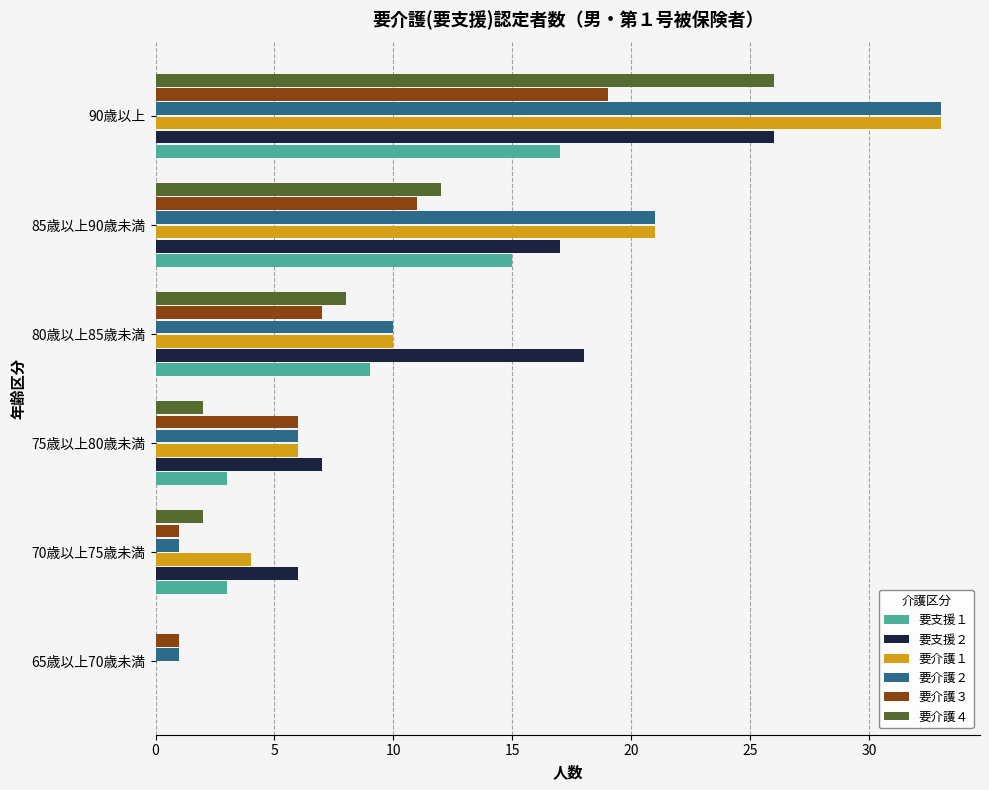

Is the value of 要介護４ at 90歳以上 greater than the value of 要支援１ at 90歳以上?

Yes